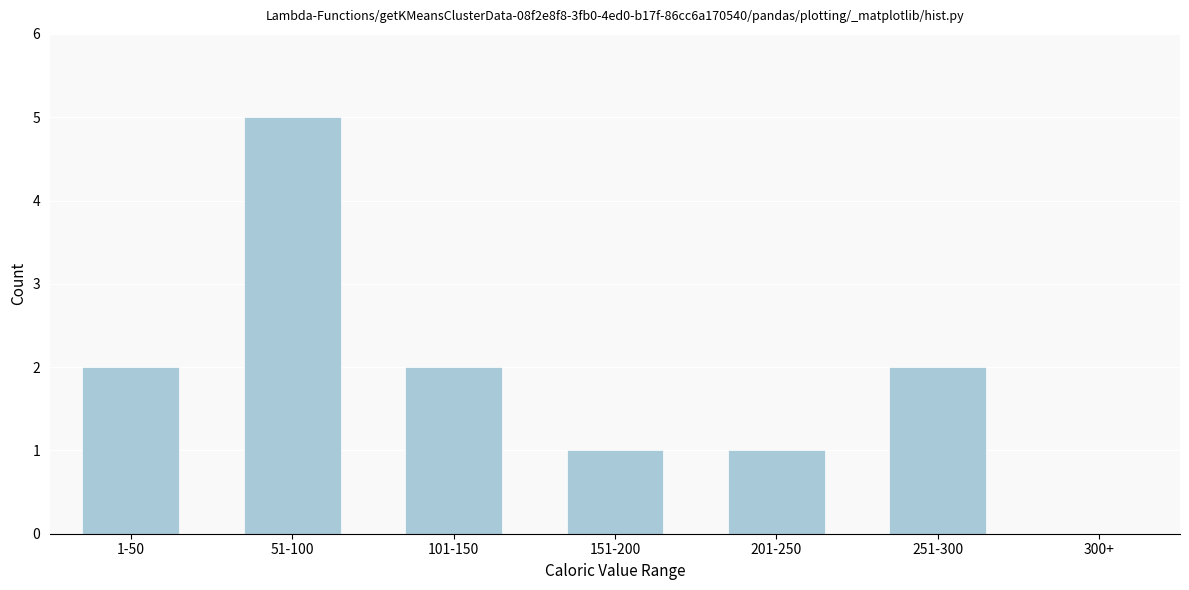

Reading left to right, list all the values displayed in this chart.

1-50=2	51-100=5	101-150=2	151-200=1	201-250=1	251-300=2	300+=0